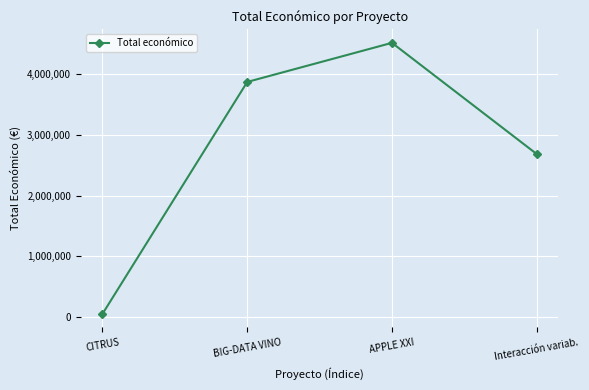

How many data points does each series have?

4